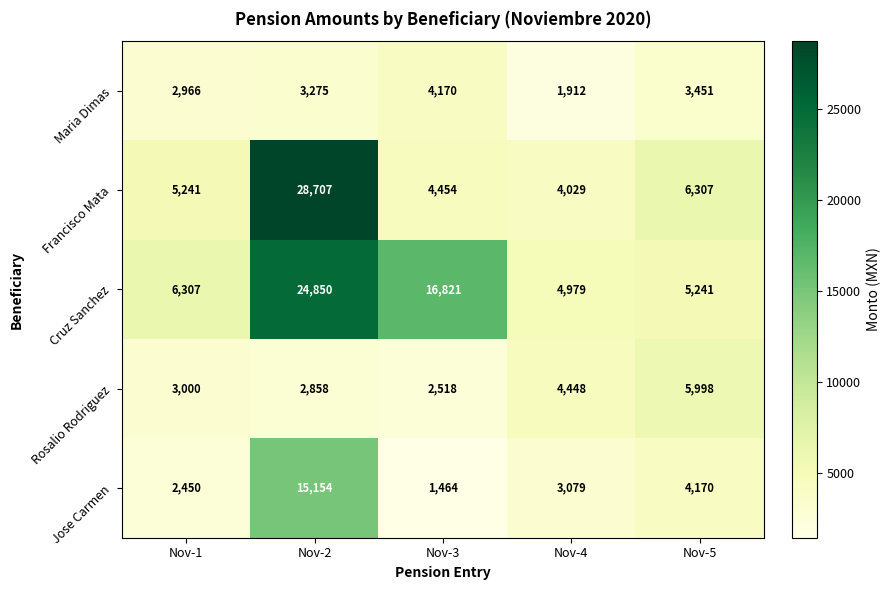

What is the maximum value shown in the chart?

28707